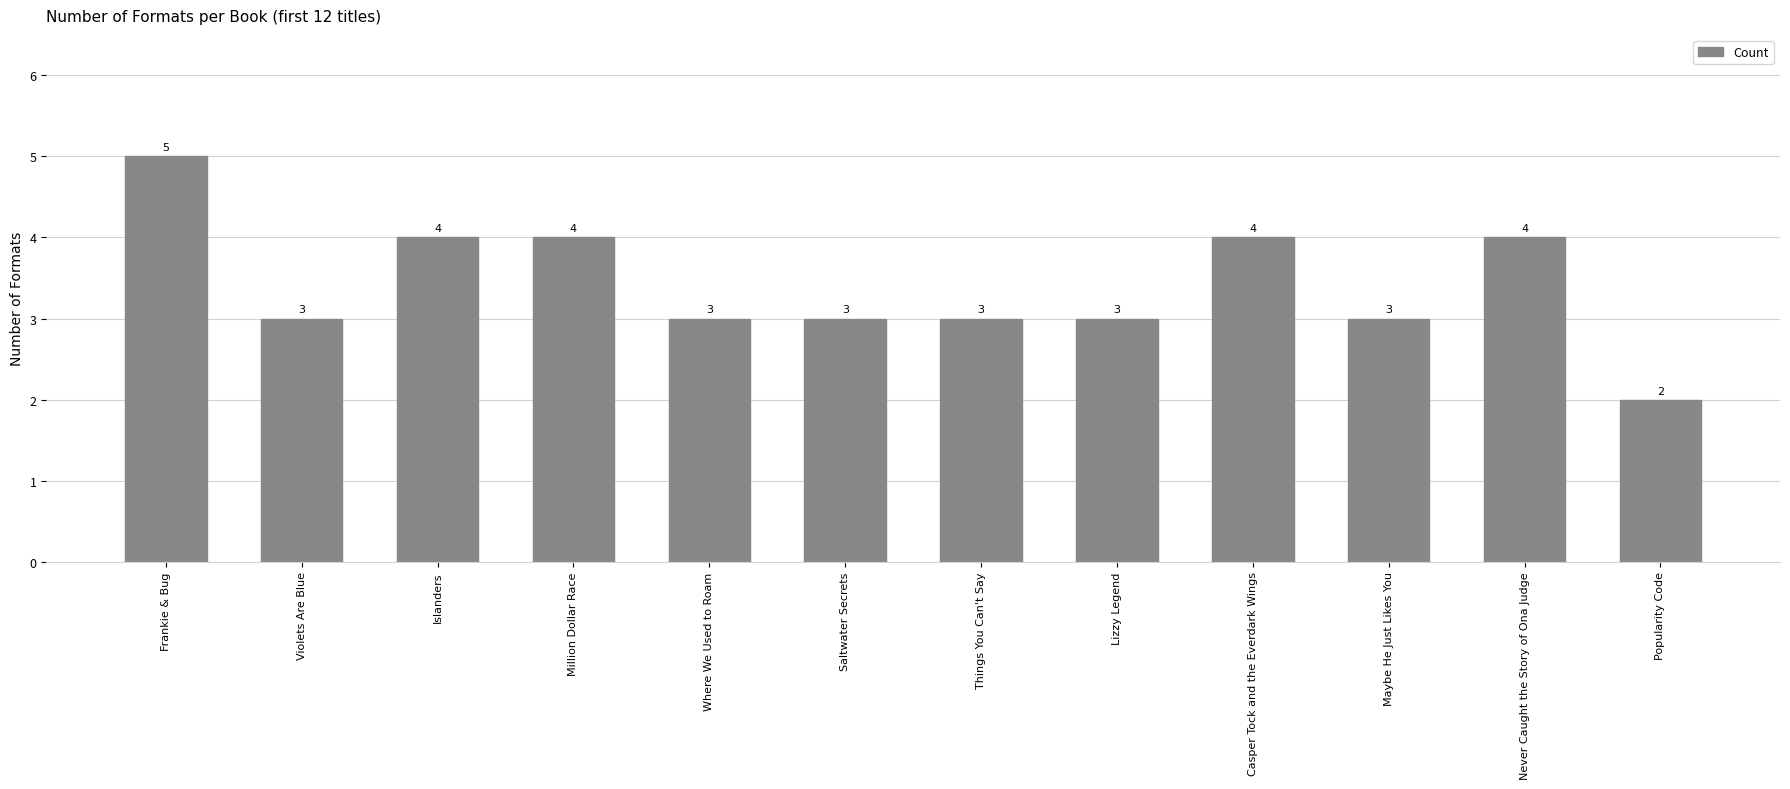

Reading left to right, extract all data points from this chart.

5	3	4	4	3	3	3	3	4	3	4	2